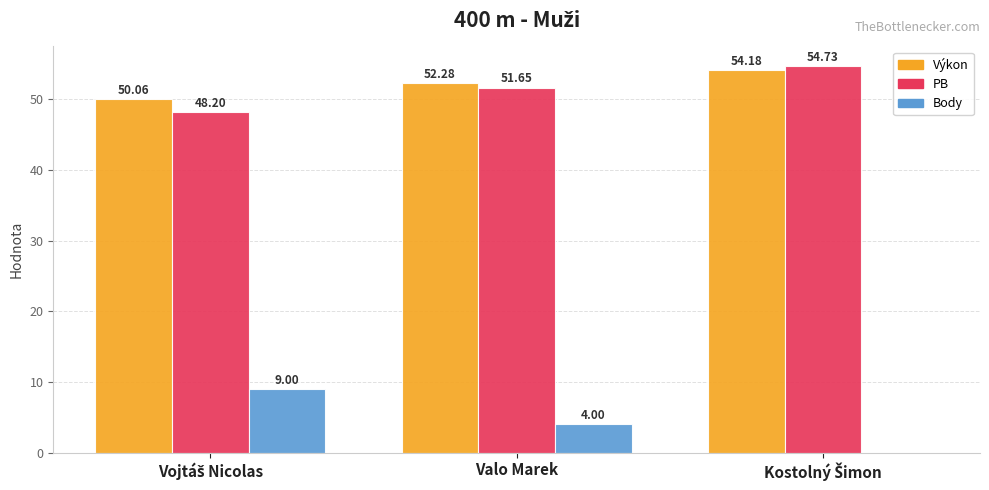

Which series has the largest total across all categories?

Výkon